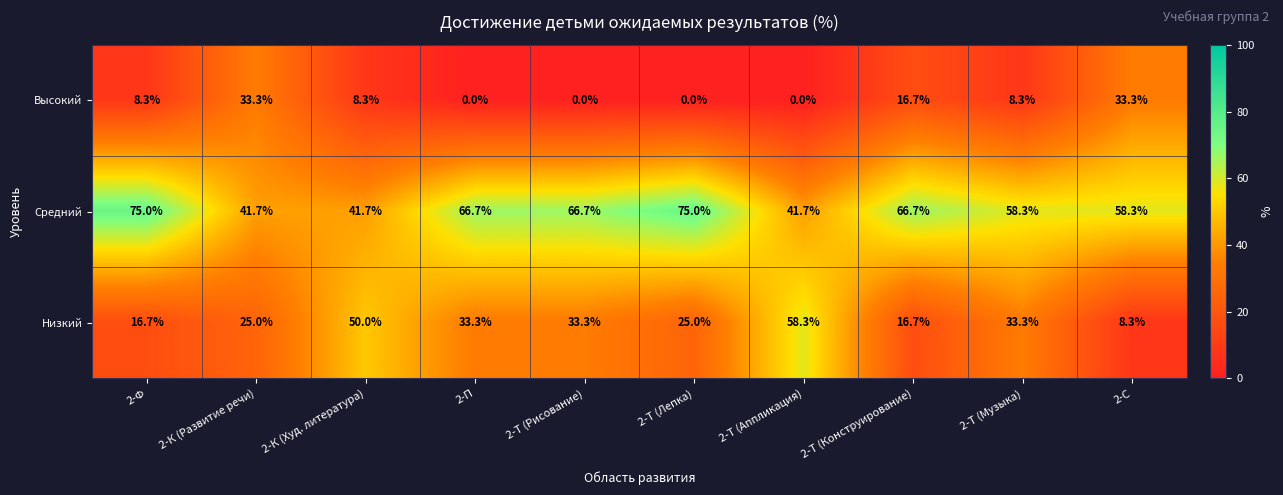

Is it true that Низкий equals 25.0 at 2-К (Развитие речи)?

True